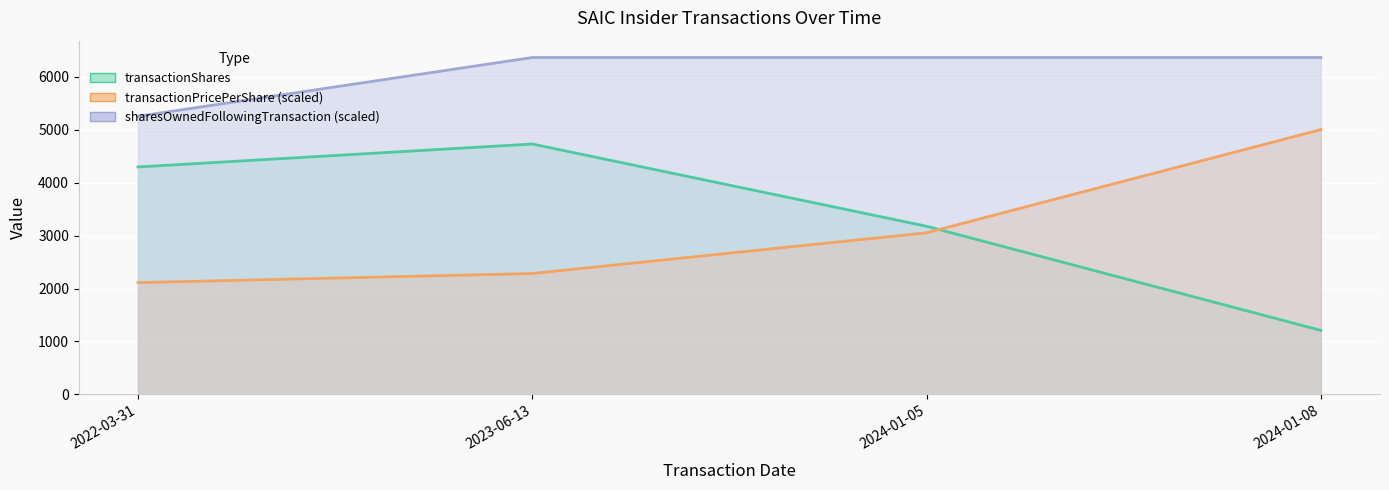

Reading left to right, extract all data points from this chart.

transactionShares: 2022-03-31=4298.0	2023-06-13=4732.0	2024-01-05=3177.0	2024-01-08=1209.0
transactionPricePerShare: 2022-03-31=2111.6	2023-06-13=2284.0	2024-01-05=3053.6	2024-01-08=5004.4
sharesOwnedFollowingTransaction: 2022-03-31=5255.4	2023-06-13=6366.8	2024-01-05=6366.8	2024-01-08=6366.8